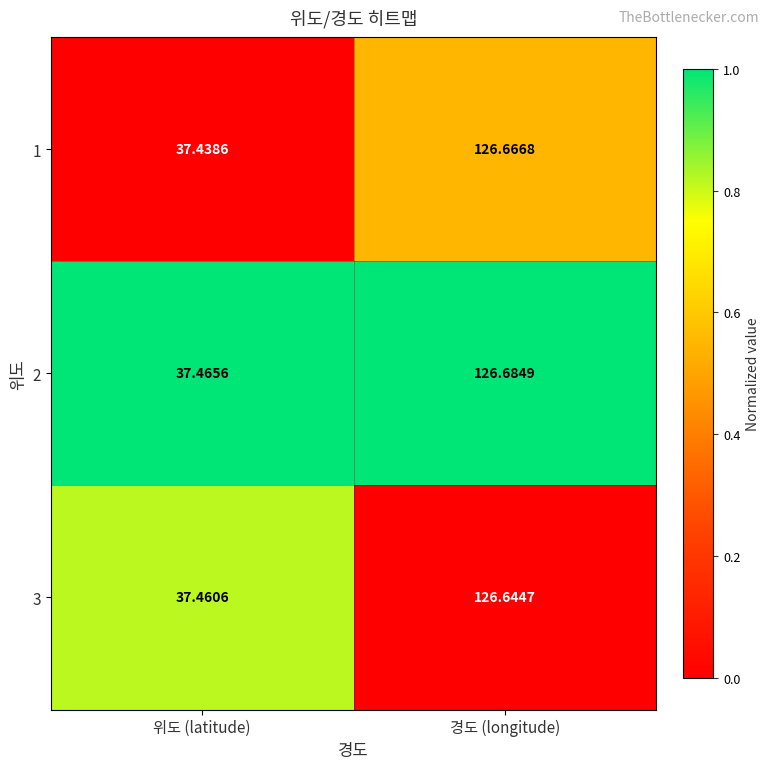

List the series in order of their peak value, highest first.

2, 1, 3